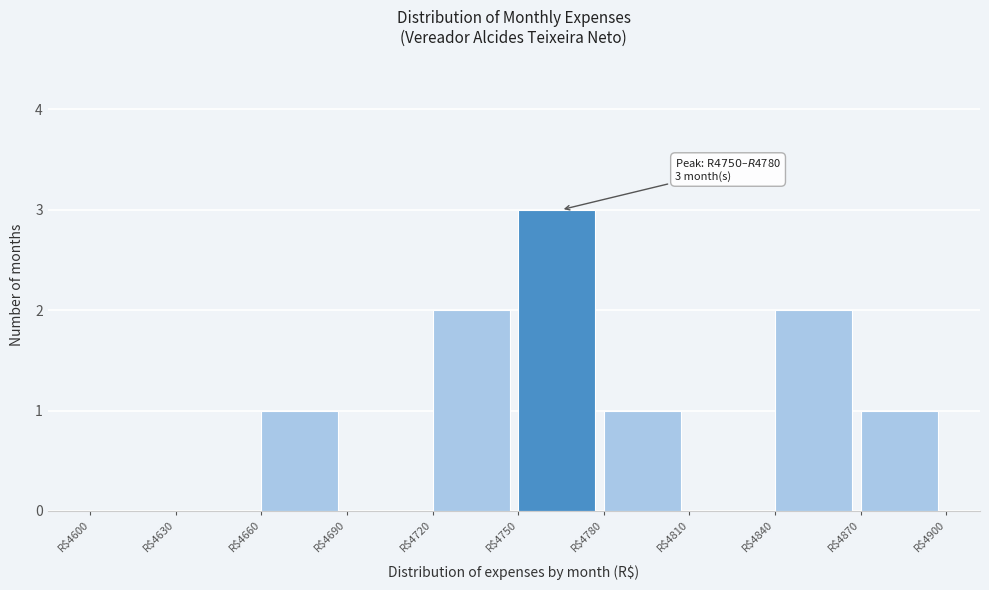

Which range on the x-axis has the tallest bar?

4750 to 4780